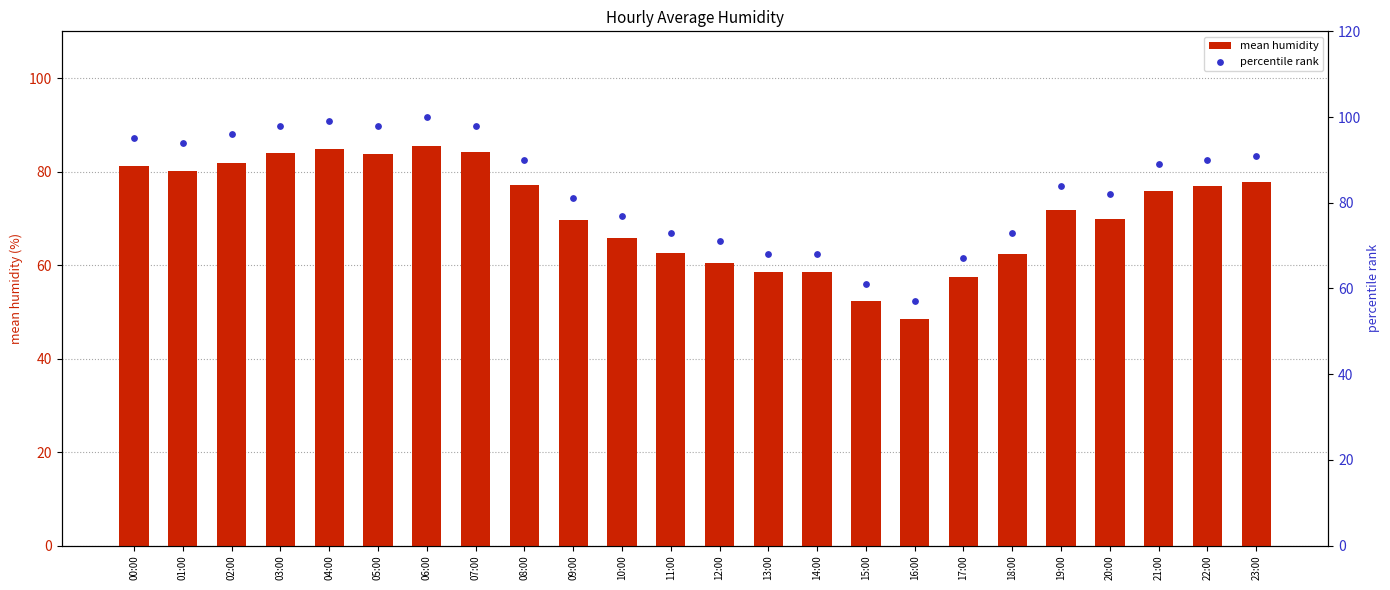

Which series has the largest total across all categories?

percentile rank